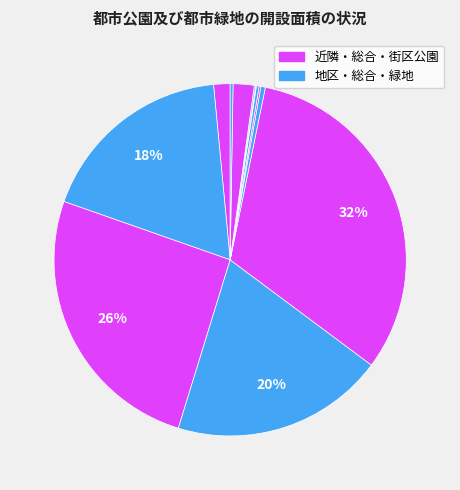

Count the number of slices in the pie.

12